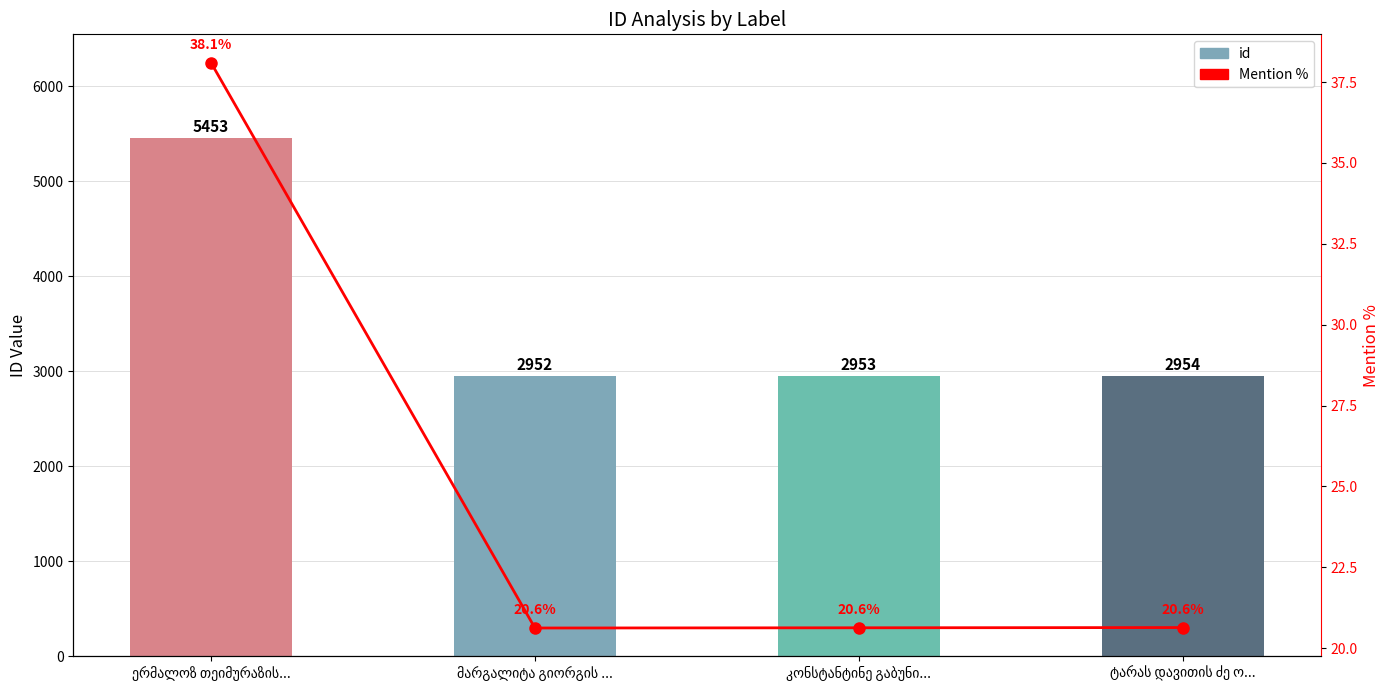

What is the difference between the maximum and second lowest values in the Mention % series?

17.5